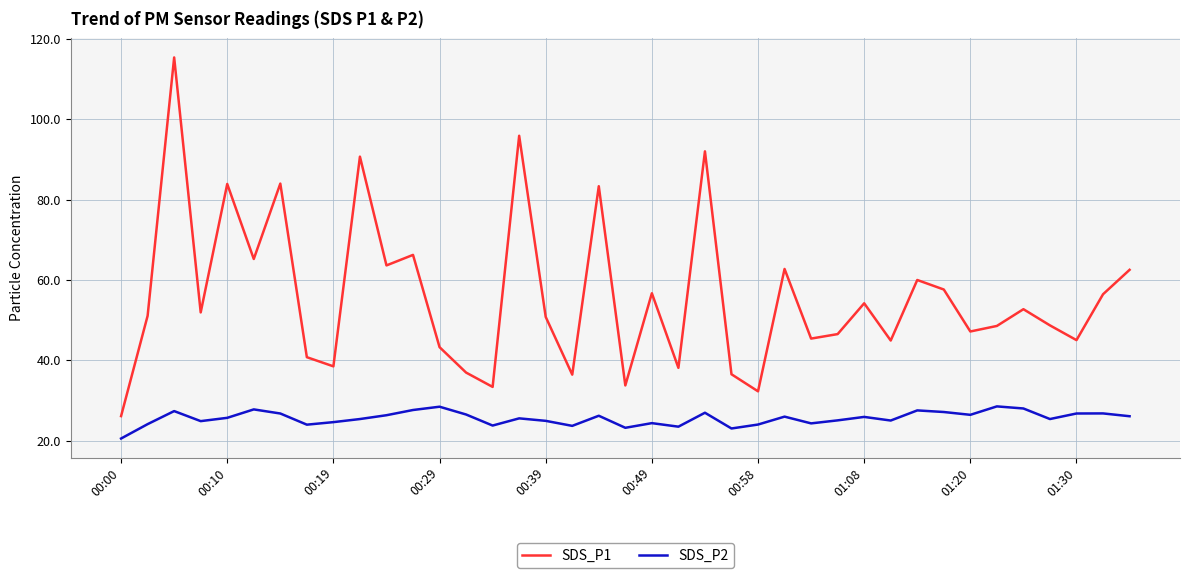

Rank the series by their maximum value, from highest to lowest.

SDS_P1, SDS_P2